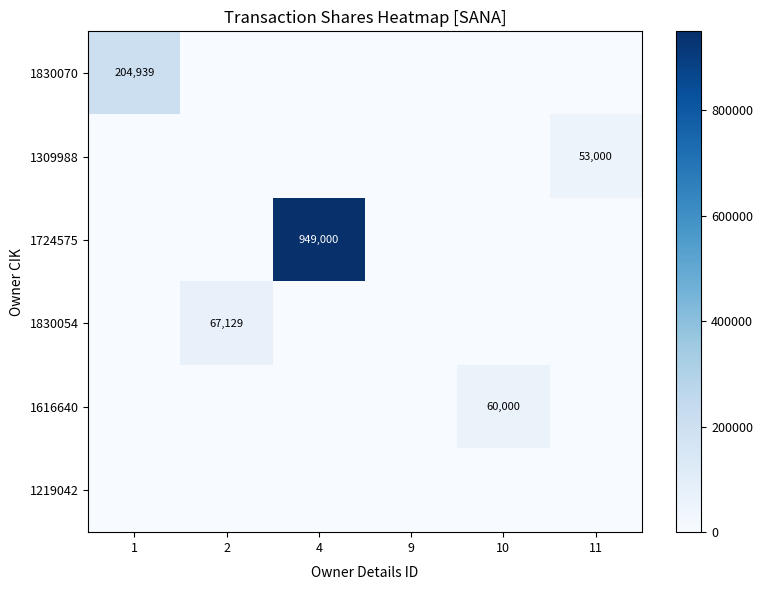

The value of 1309988 at 11 is 53000. True or false?

True